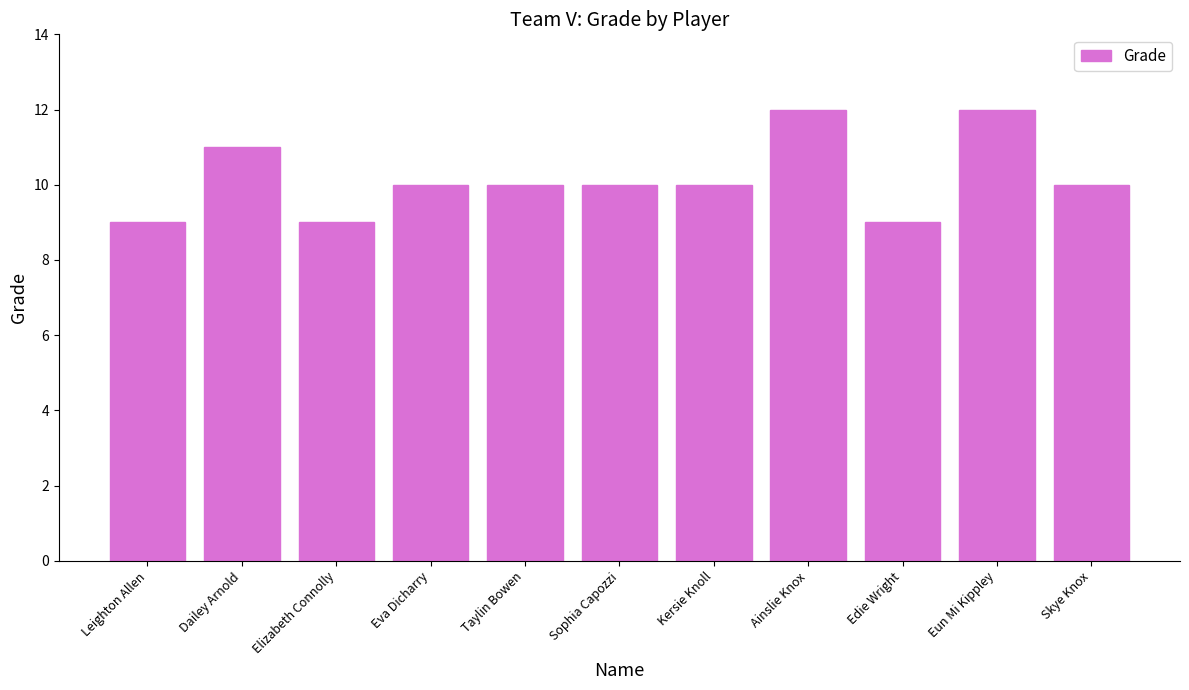

What is the difference between the second highest and minimum values?

3